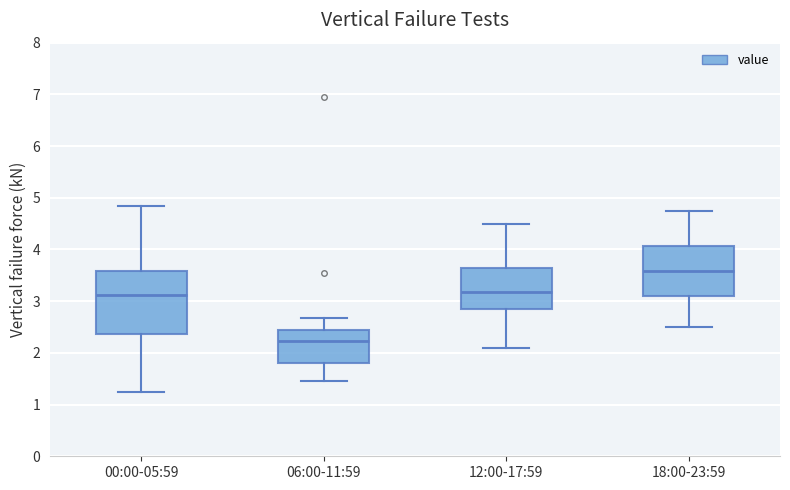

Reading left to right, read every box against the y-axis: the position of its median line, the range the box covers, and the ends of its whiskers. The values are not printed on the chart, so give them approximately, as read against the axis.

00:00-05:59: median 3.1, box 2.4 to 3.6, whiskers 1.3 to 4.9
06:00-11:59: median 2.2, box 1.8 to 2.5, whiskers 1.5 to 2.7
12:00-17:59: median 3.2, box 2.8 to 3.6, whiskers 2.1 to 4.5
18:00-23:59: median 3.6, box 3.1 to 4.1, whiskers 2.5 to 4.8